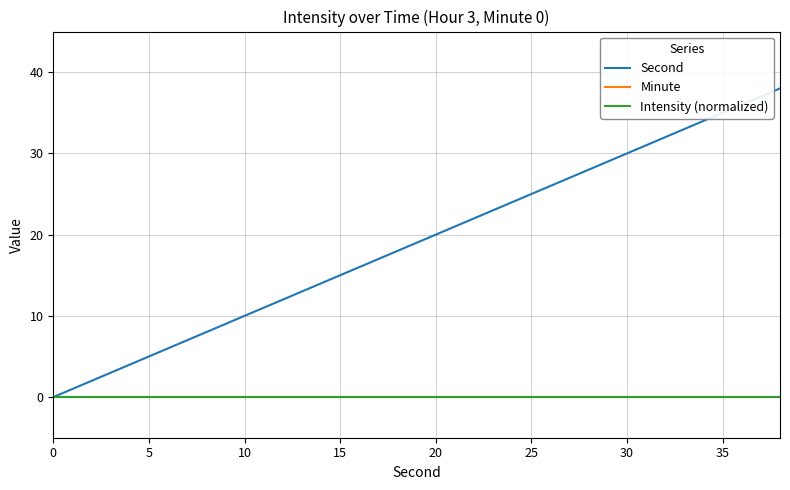

How many values in the Second series exceed 20?

9